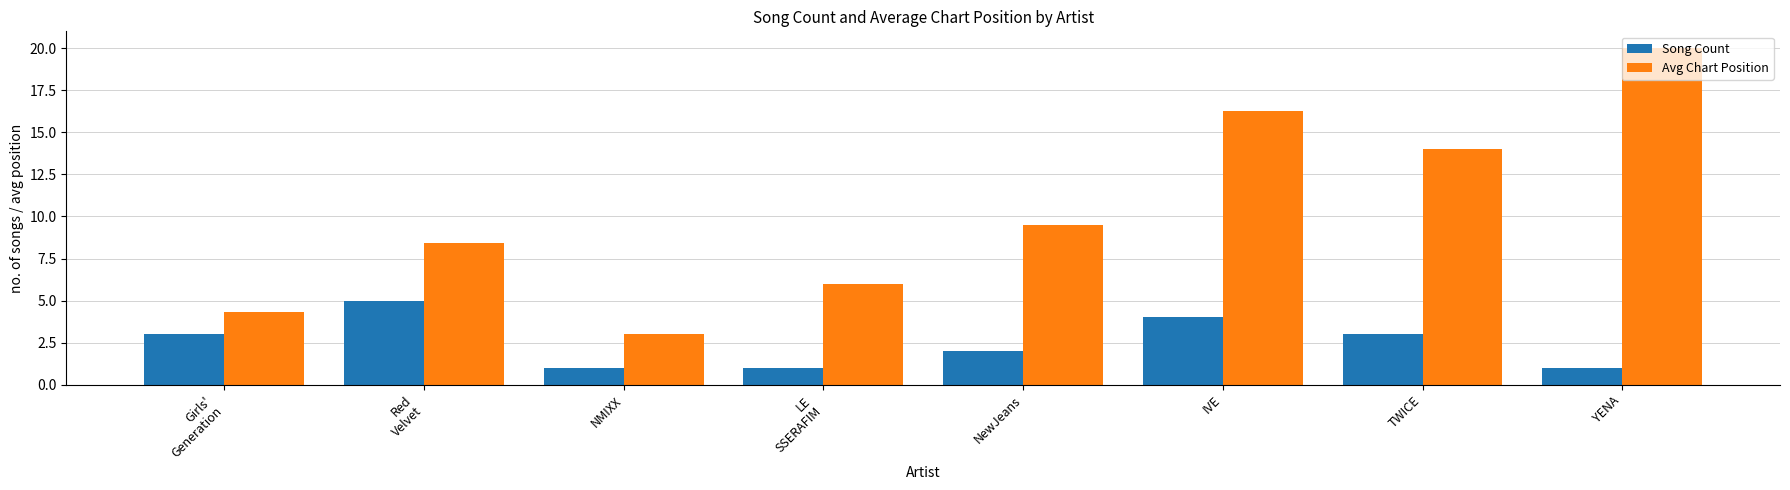

What is the difference between the maximum and minimum values in the Song Count series?

4.0